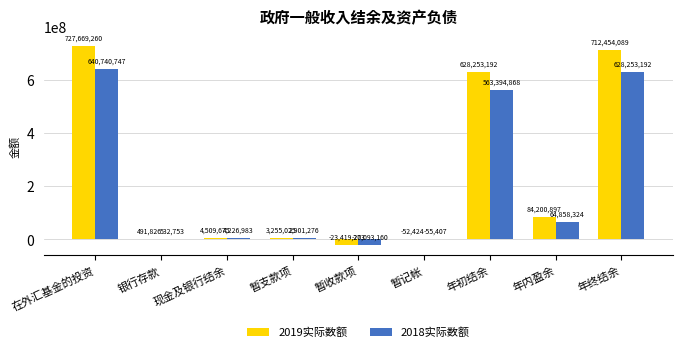

What are all the series names shown in the legend?

2019实际数额, 2018实际数额